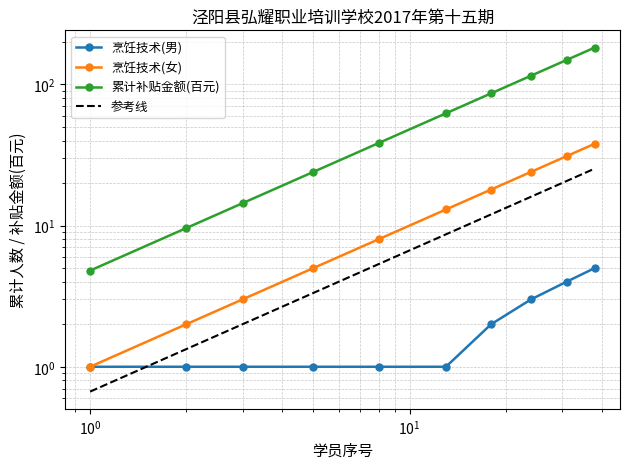

True or false: 烹饪技术(女) has a value of 24.0 at 24.

True